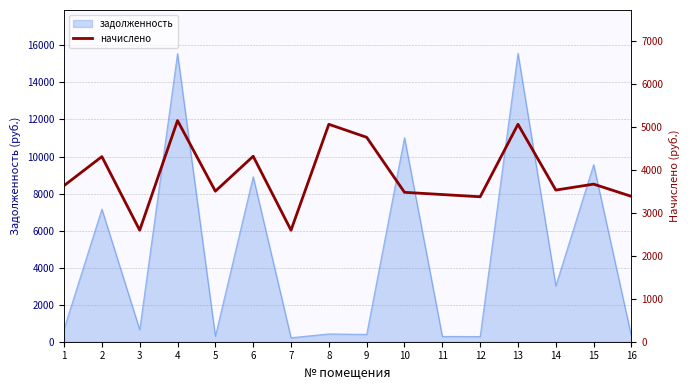

At which label does the data first exceed 3628?

1